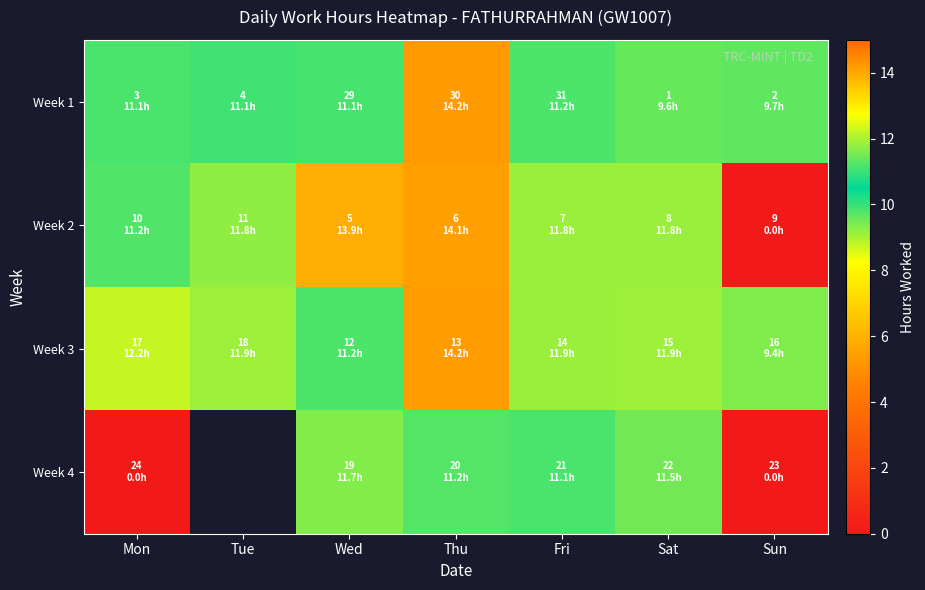

List the labels in order of Week 4 value, largest first.

Tue, Wed, Sat, Thu, Fri, Mon, Sun